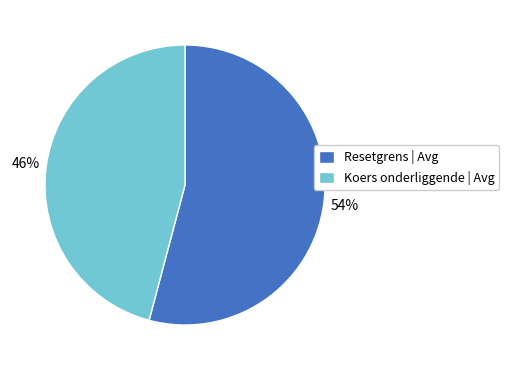

Count the number of slices in the pie.

2